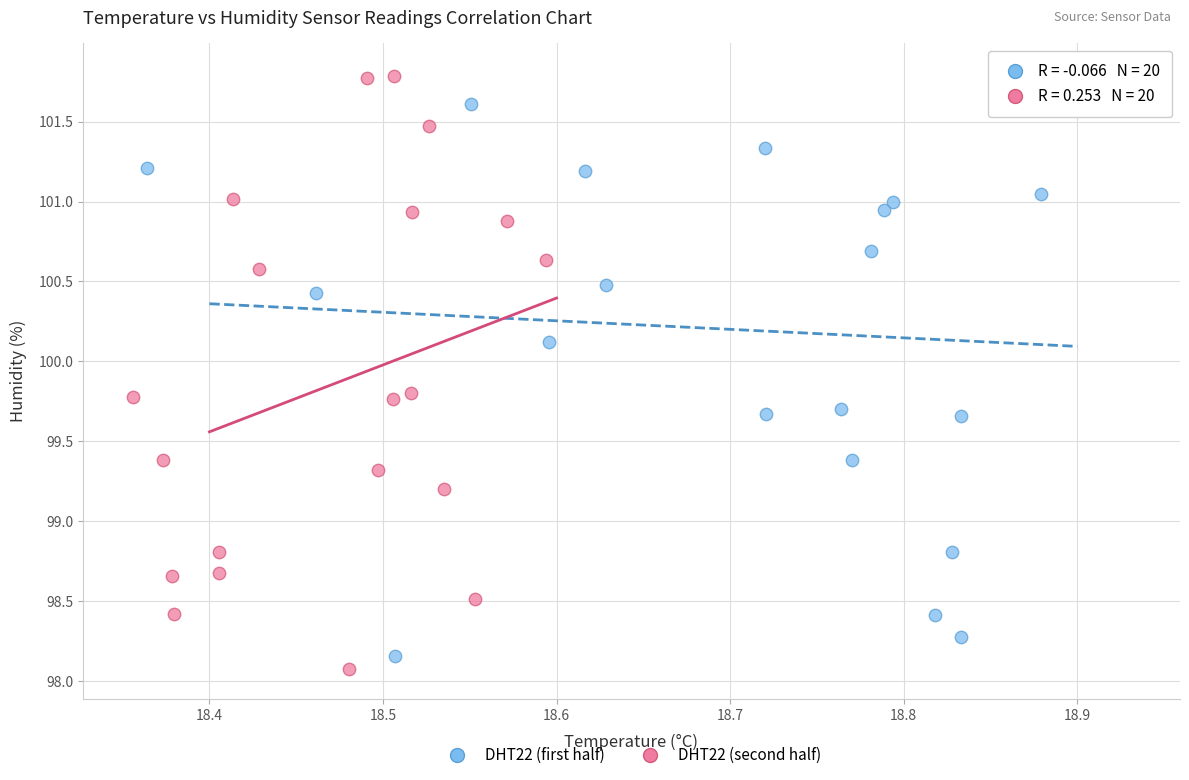

Which series reaches the minimum Y coordinate?

DHT22 (second half)